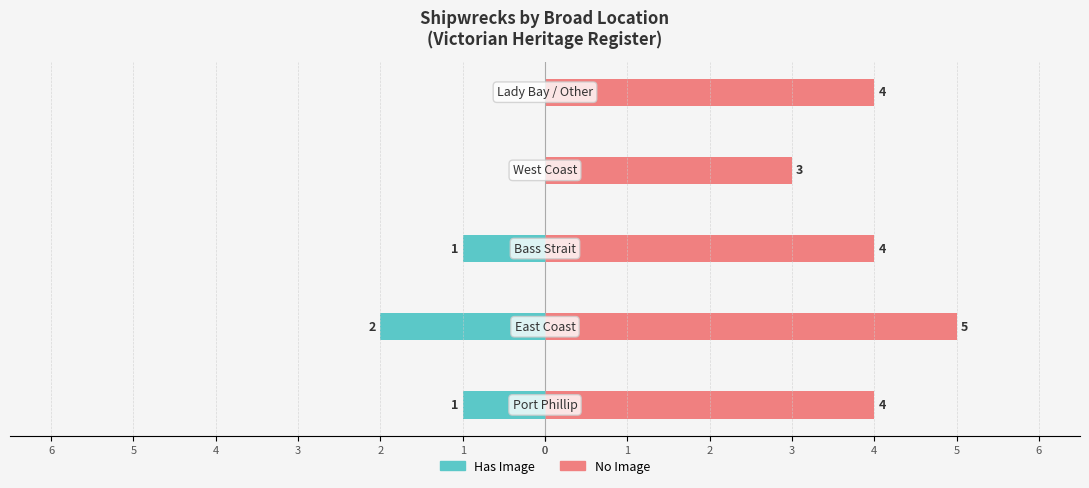

What is the value of the No Image bar at the 2nd from the left?

5